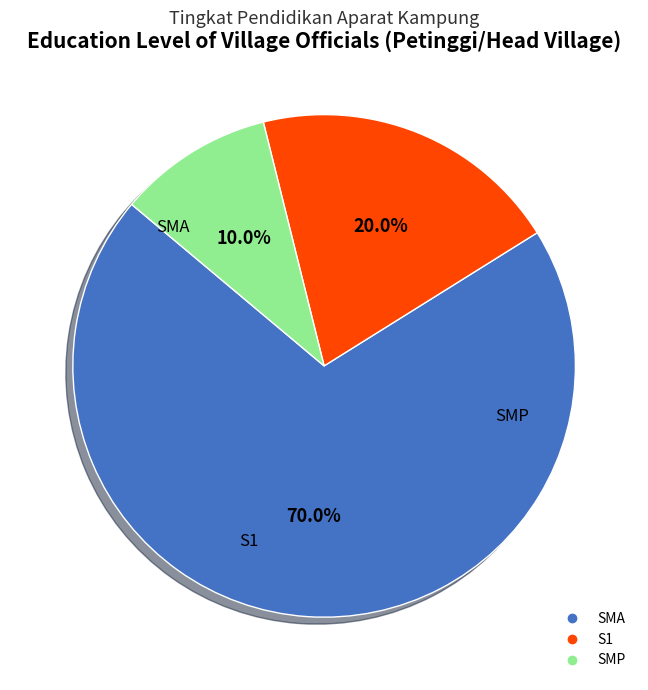

How many segments does this pie chart have?

3